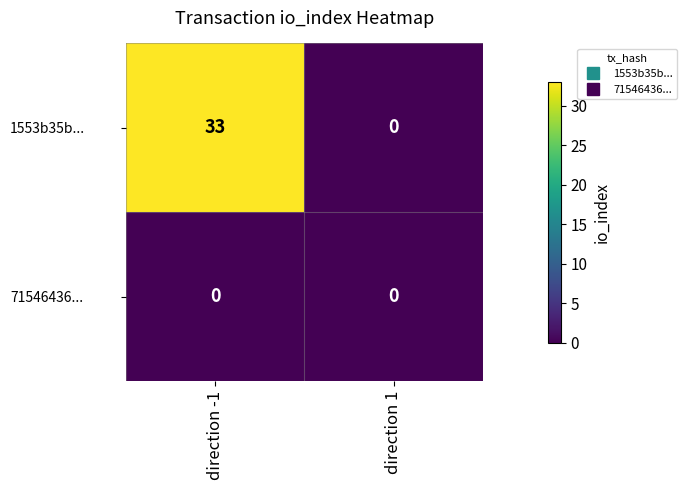

How many data points in 1553b35b... are less than 33?

1